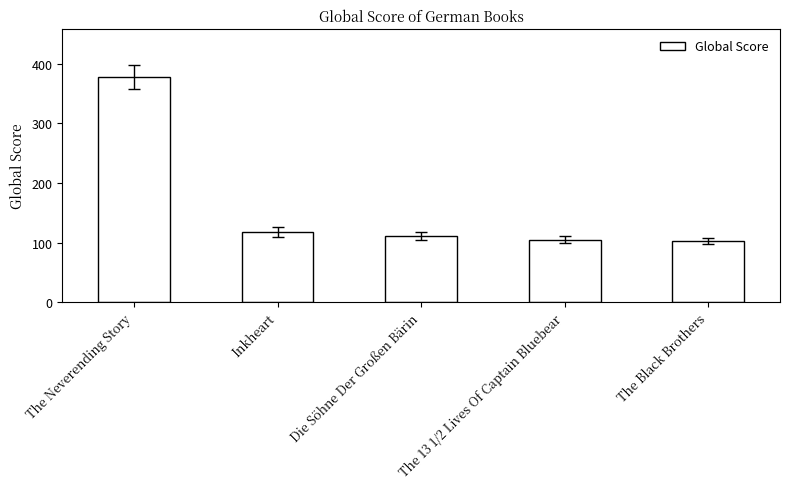

The value at The Neverending Story is 378. True or false?

True